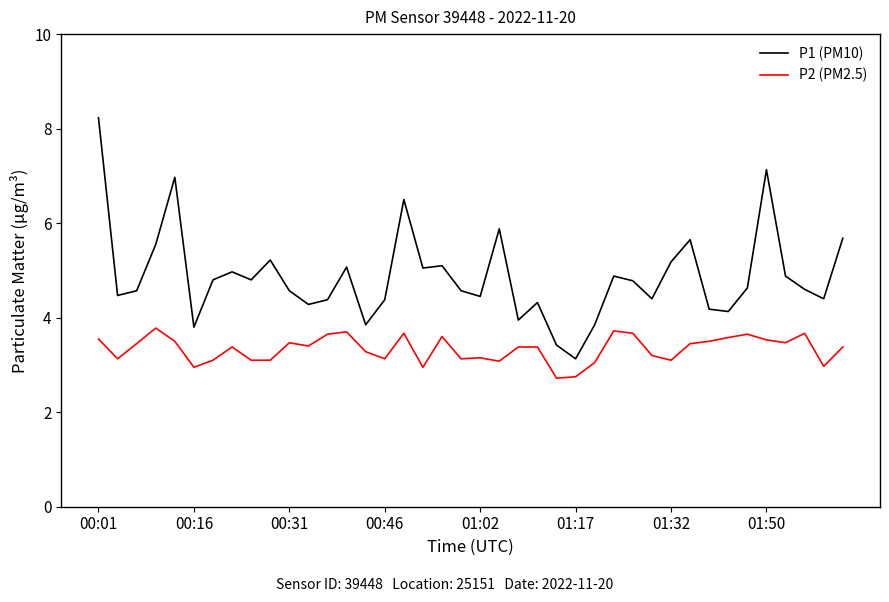

True or false: P2 (PM2.5) and P1 (PM10) intersect in this chart.

False